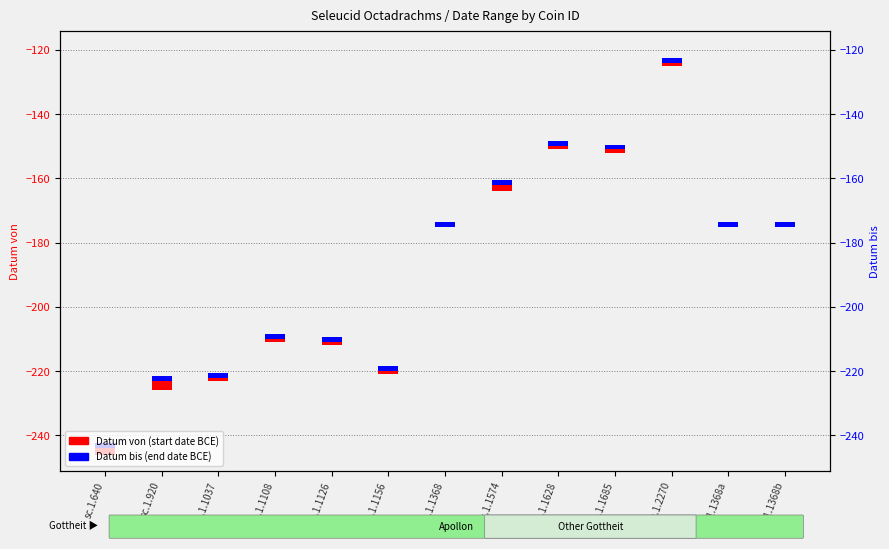

How many bars are there in each group?

2